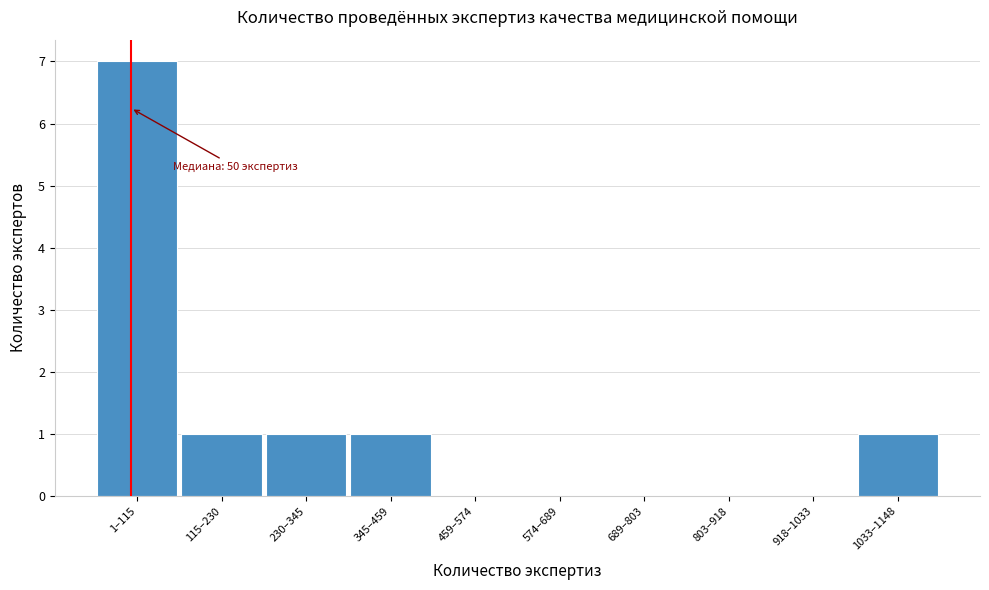

Reading left to right, transcribe all the data shown in this chart.

1–115=7	115–230=1	230–345=1	345–459=1	459–574=0	574–689=0	689–803=0	803–918=0	918–1033=0	1033–1148=1